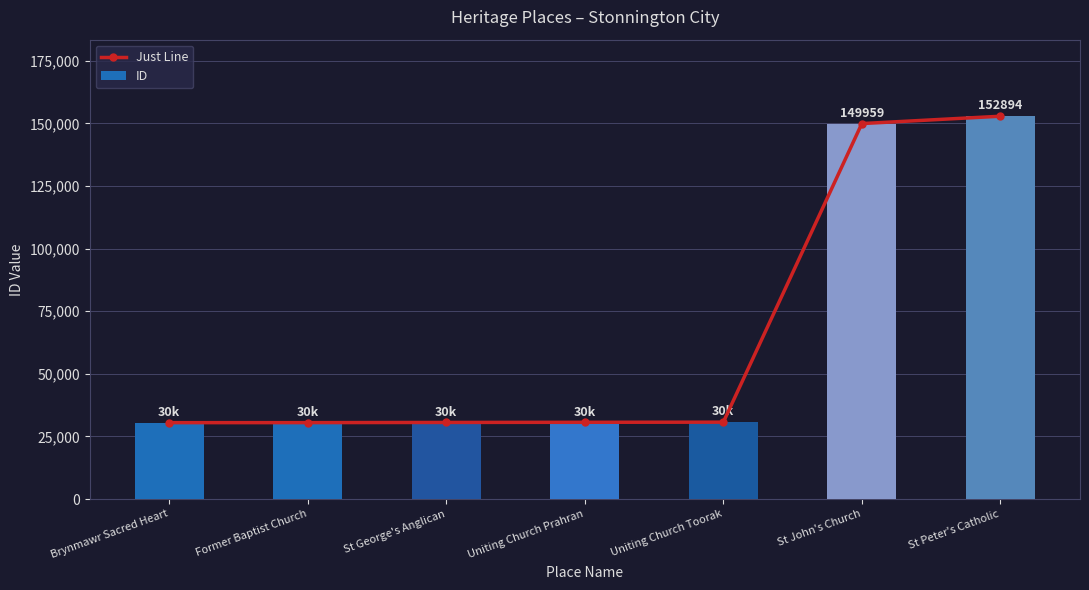

What is the greatest value displayed?

152894